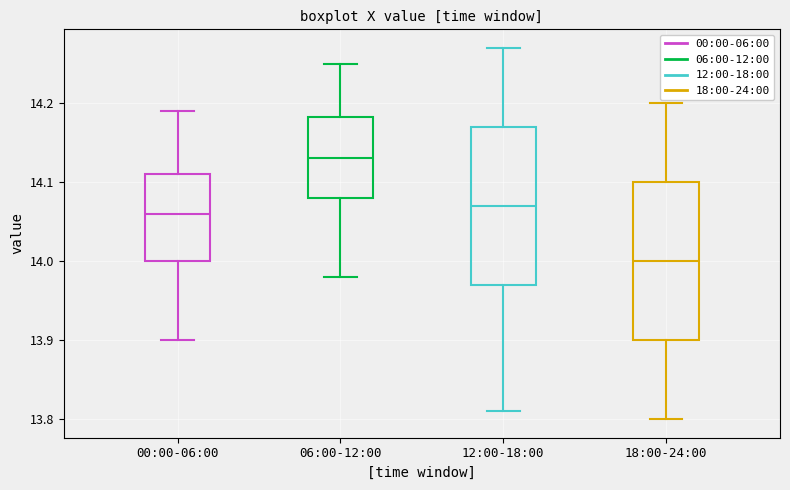

Where is the lower edge of the box for 12:00-18:00 on the y-axis? The values are not printed on the chart, so give them approximately, as read against the axis.

13.97